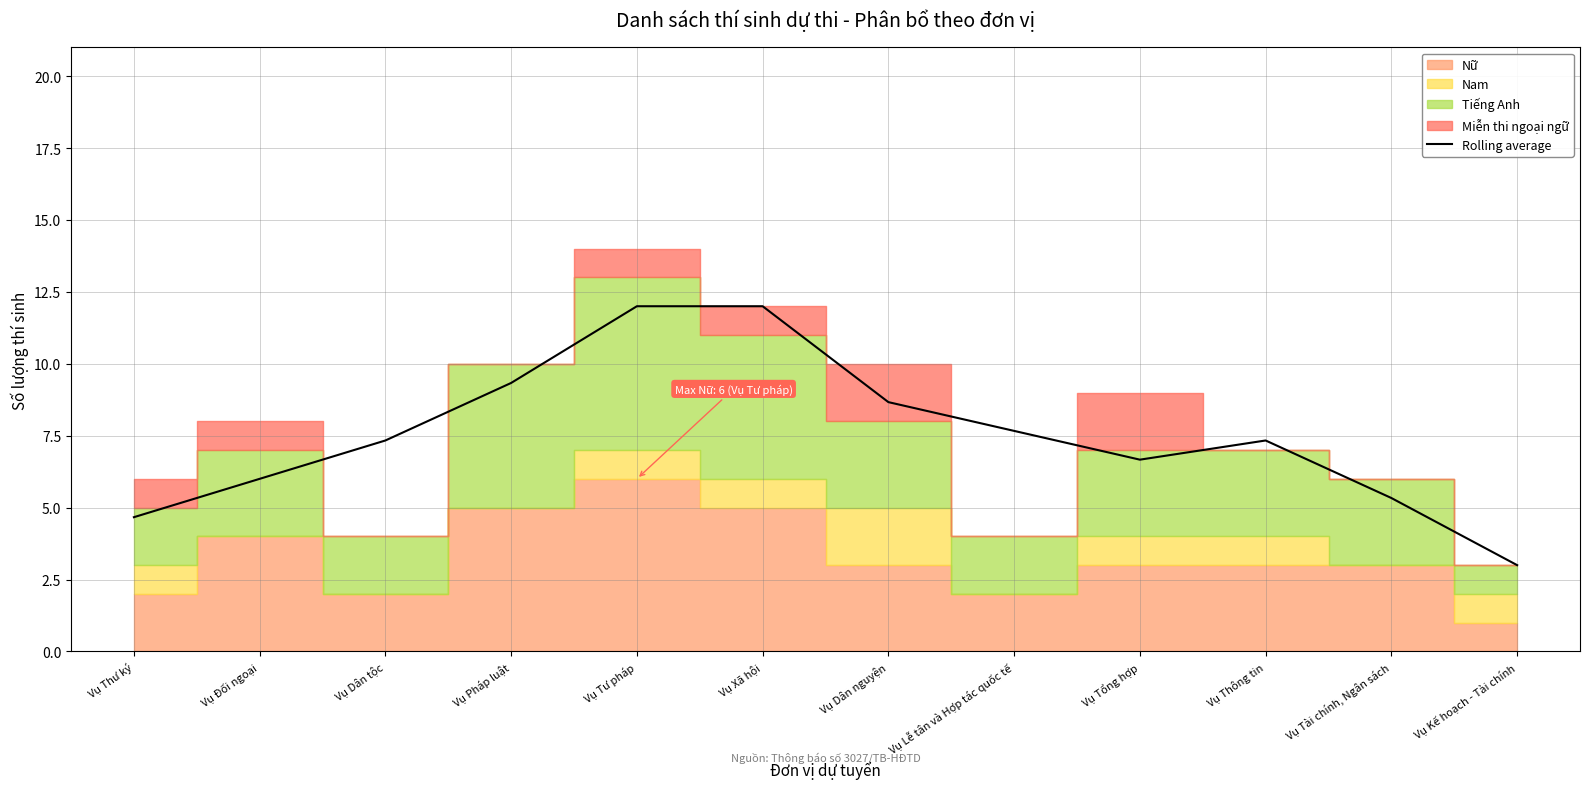

How many data points are above 7?

7